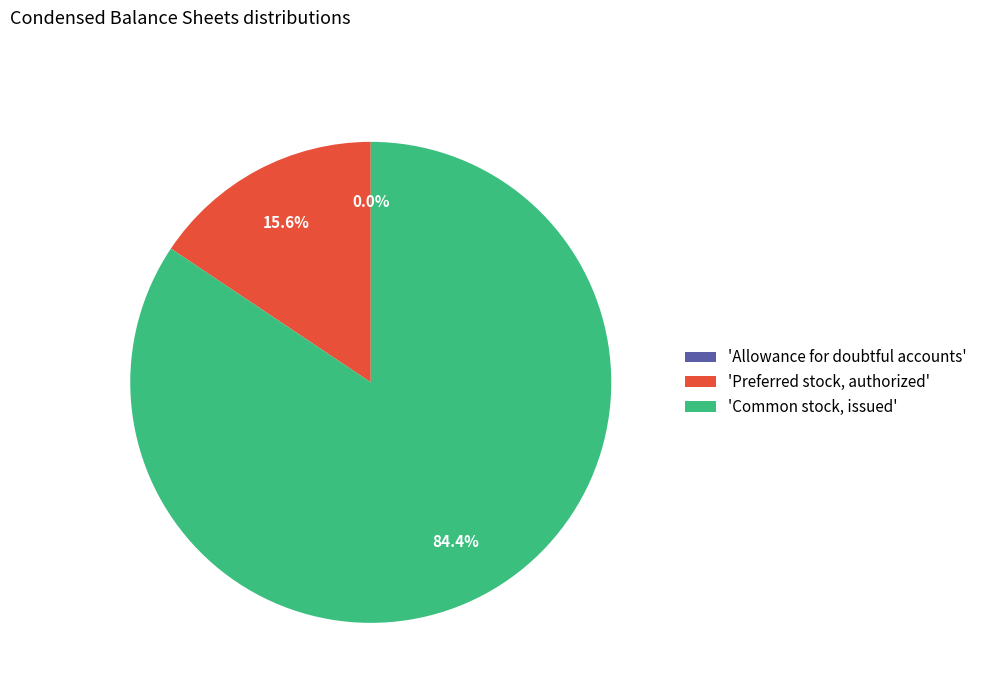

What percentage do 'Common stock, issued' and 'Preferred stock, authorized' together represent?

100.0%